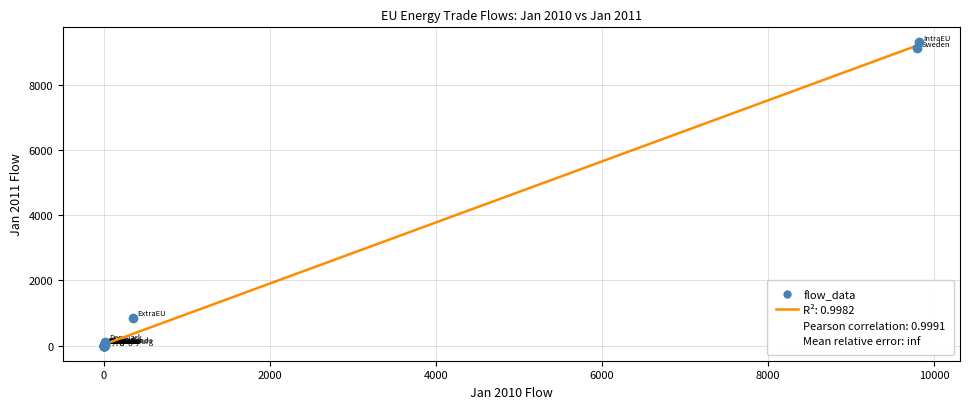

What Y value in the scatter plot is closest to 4656?

856.8